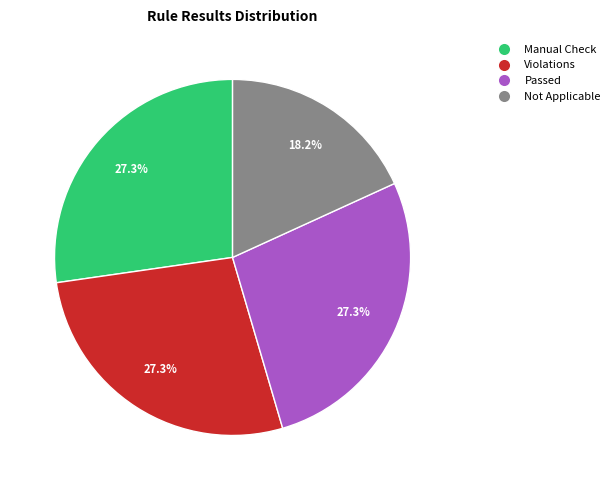

True or false: Not Applicable accounts for 18% of the total.

True